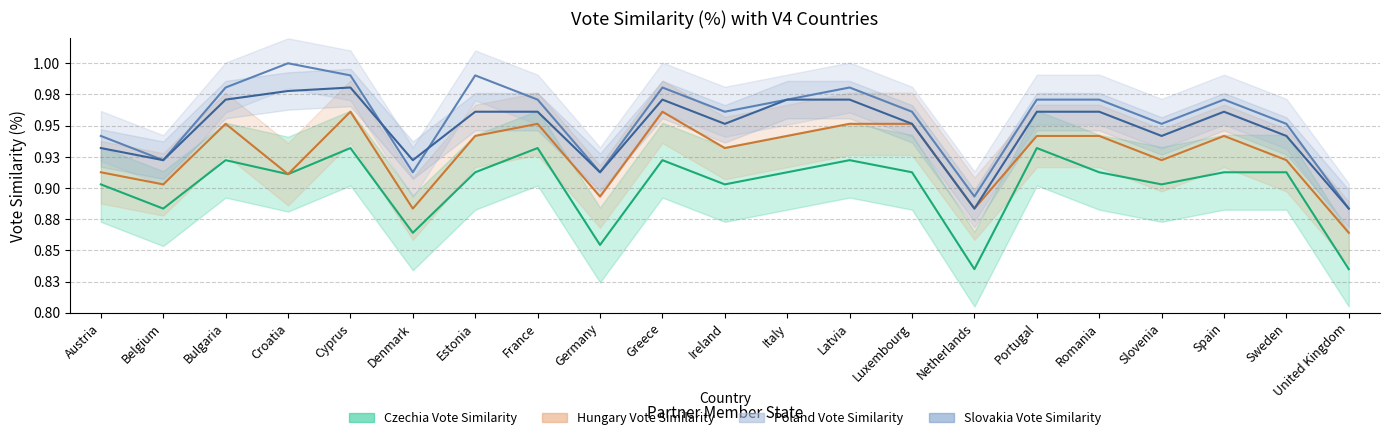

Is it true that Hungary Vote Similarity equals 1.5 at United Kingdom?

False